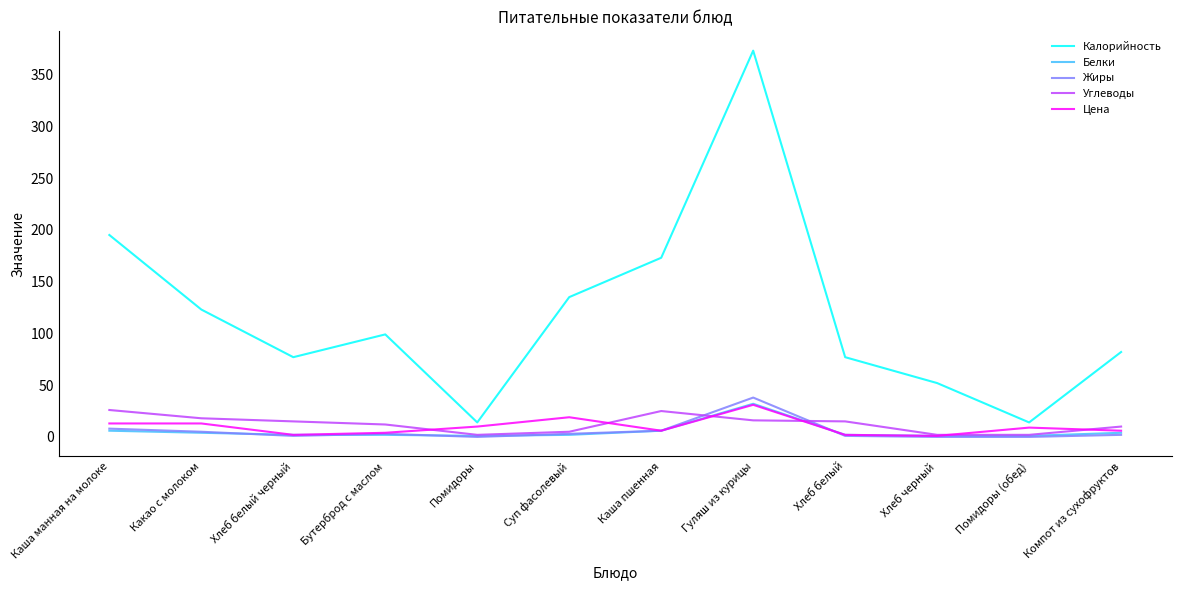

In Калорийность, how many points are lower than both neighbors (excluding endpoints)?

3